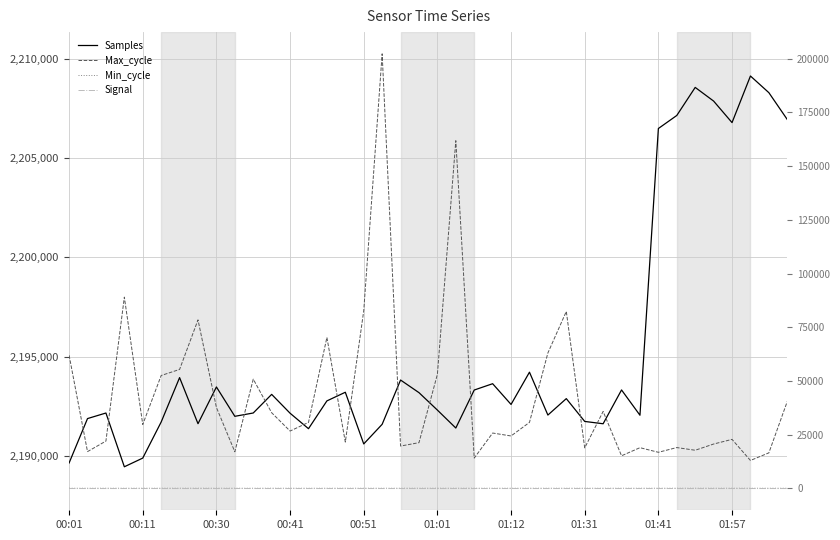

Where is Signal nearest to the value -69?

00:01